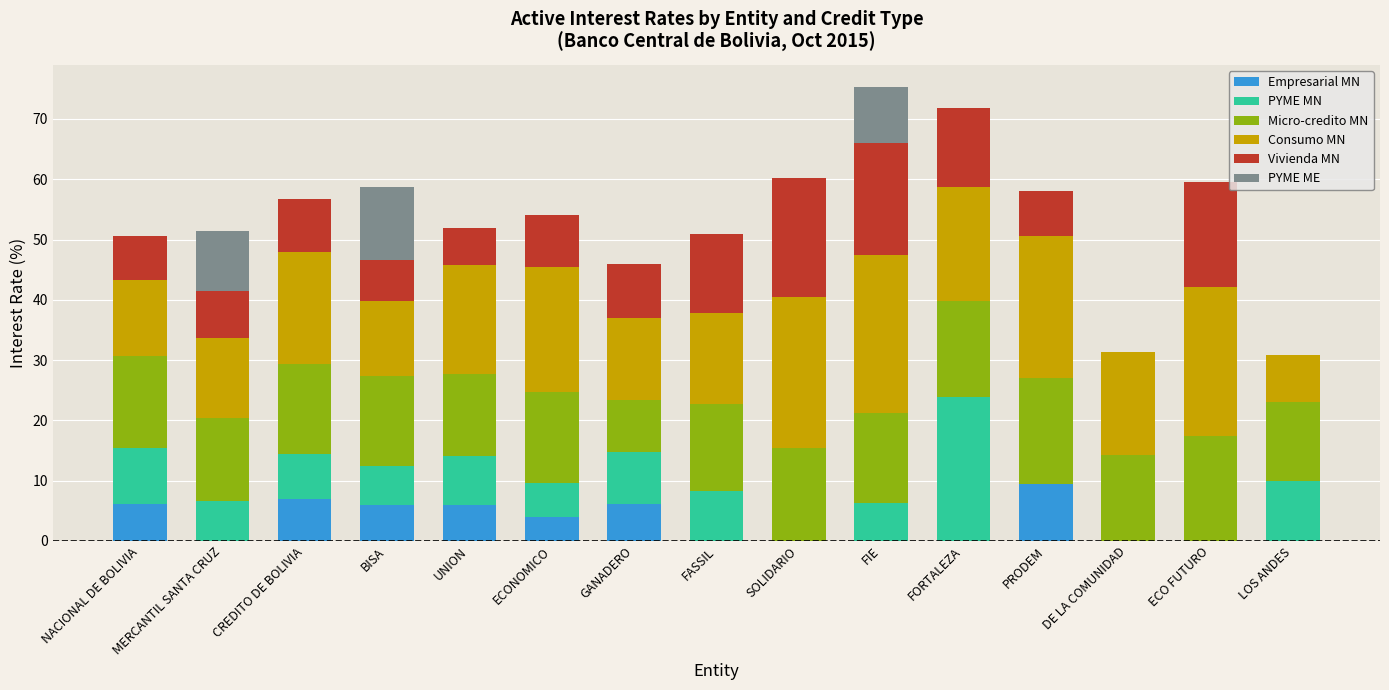

What is the sum of the Empresarial MN values at BISA and SOLIDARIO?

5.9